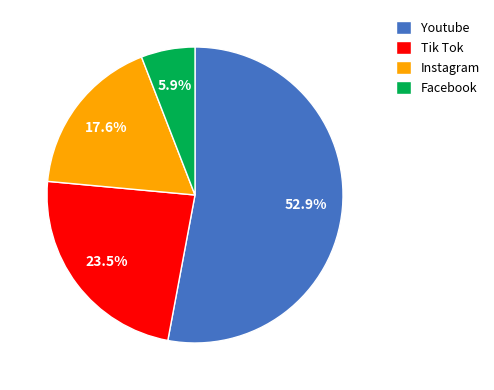

Approximately how many times larger is the value at Tik Tok compared to Facebook?

4.0